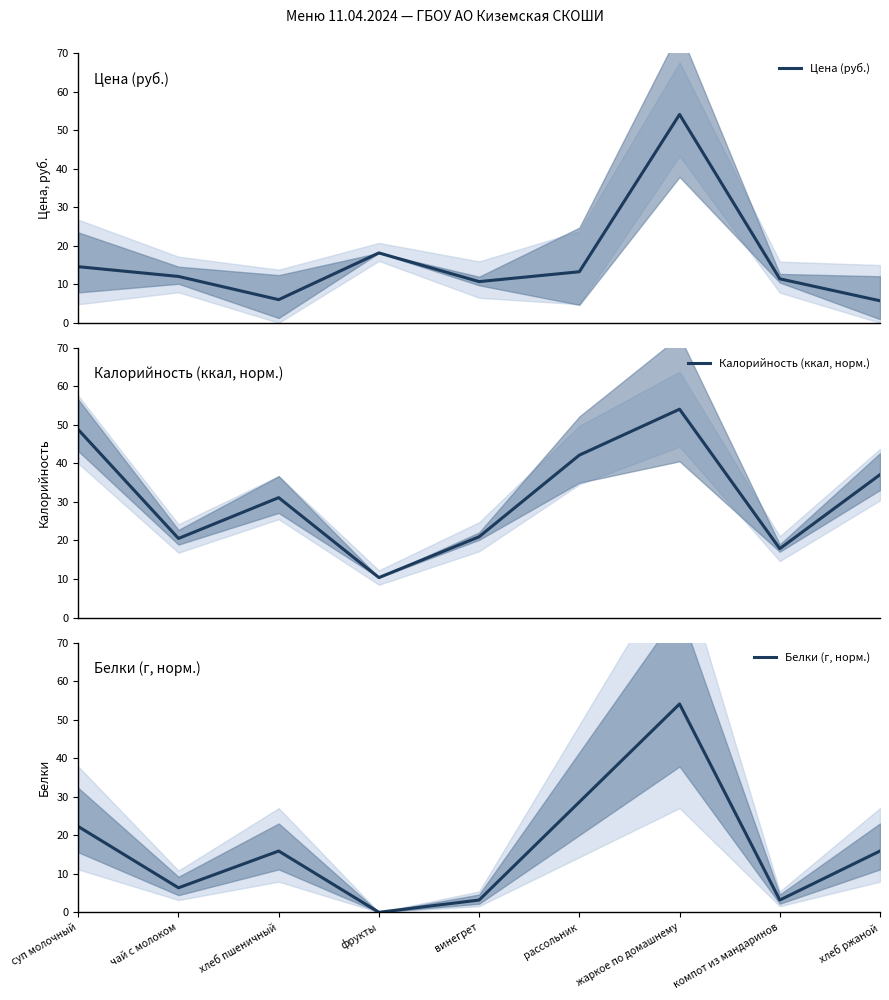

Reading left to right, list all the values displayed in this chart.

Цена (руб.): суп молочный=14.6	чай с молоком=12.0	хлеб пшеничный=6.0	фрукты=18.1	винегрет=10.7	рассольник=13.2	жаркое по домашнему=54.1	компот из мандаринов=11.4	хлеб ржаной=5.7
Калорийность (ккал, норм.): суп молочный=48.8	чай с молоком=20.5	хлеб пшеничный=31.1	фрукты=10.4	винегрет=21.0	рассольник=42.1	жаркое по домашнему=54.1	компот из мандаринов=17.9	хлеб ржаной=37.1
Белки (г, норм.): суп молочный=22.3	чай с молоком=6.4	хлеб пшеничный=15.9	фрукты=0.0	винегрет=3.2	рассольник=28.6	жаркое по домашнему=54.1	компот из мандаринов=3.2	хлеб ржаной=15.9